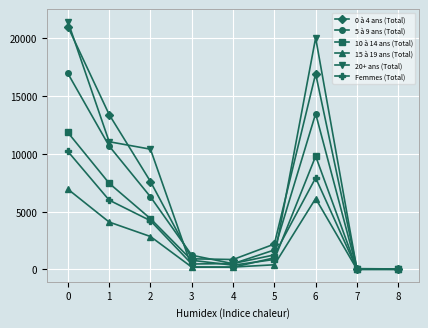

What is the minimum value for Femmes (Total)?

15